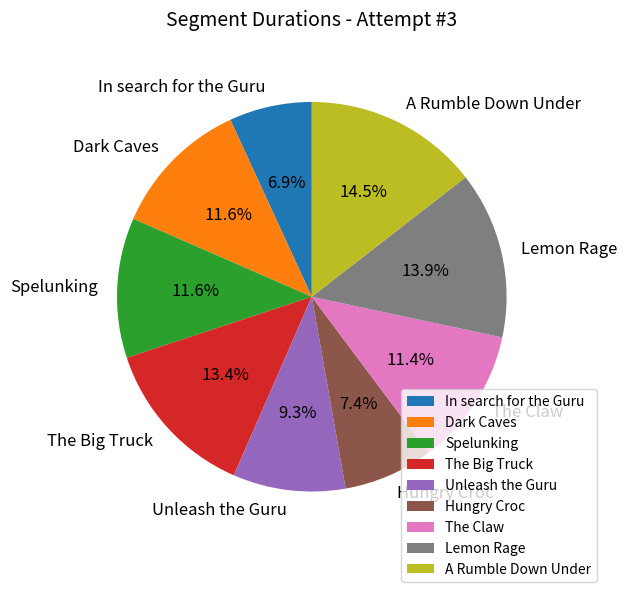

Which slice is the smallest?

In search for the Guru